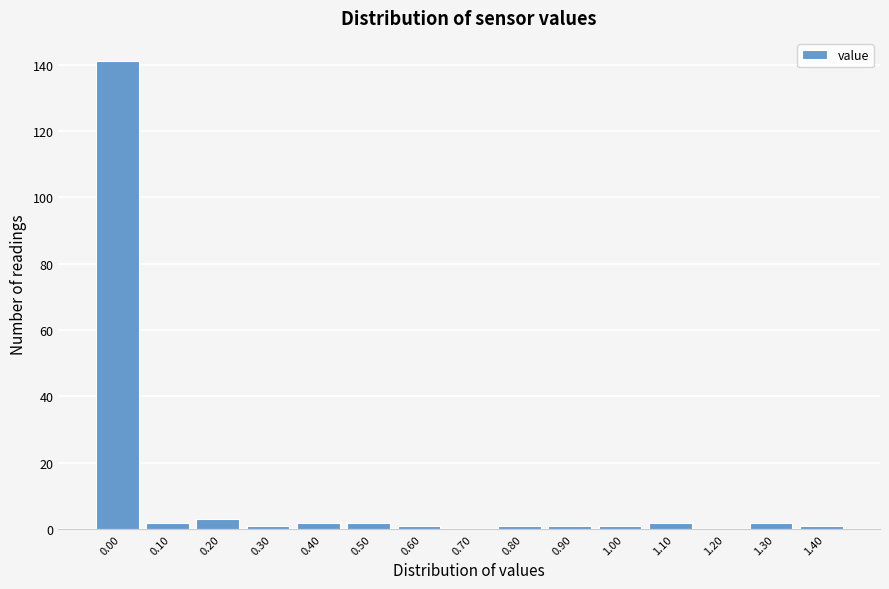

Reading right to left, extract all data points from this chart.

1.40=1	1.30=2	1.20=0	1.10=2	1.00=1	0.90=1	0.80=1	0.70=0	0.60=1	0.50=2	0.40=2	0.30=1	0.20=3	0.10=2	0.00=141